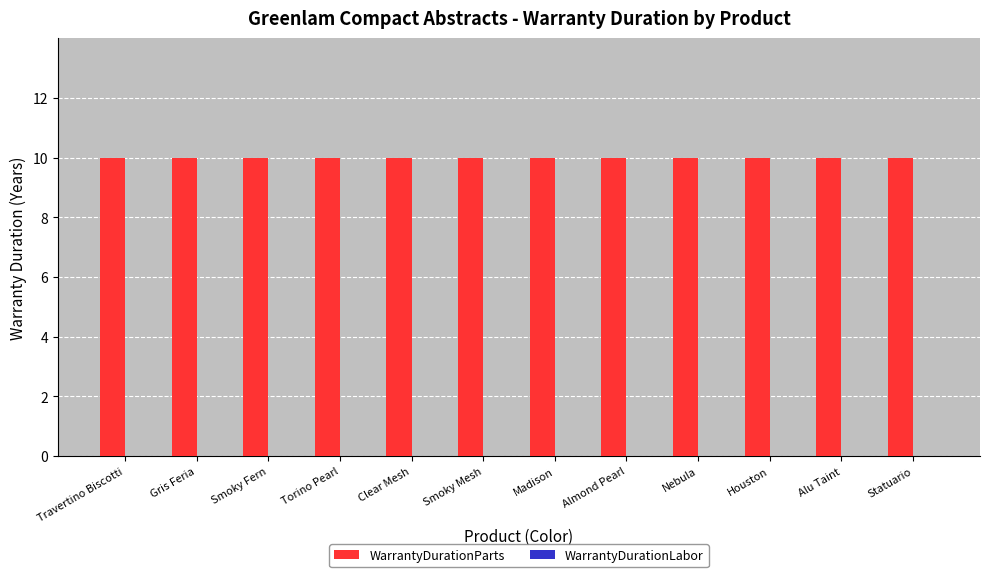

How many groups of bars are there?

12